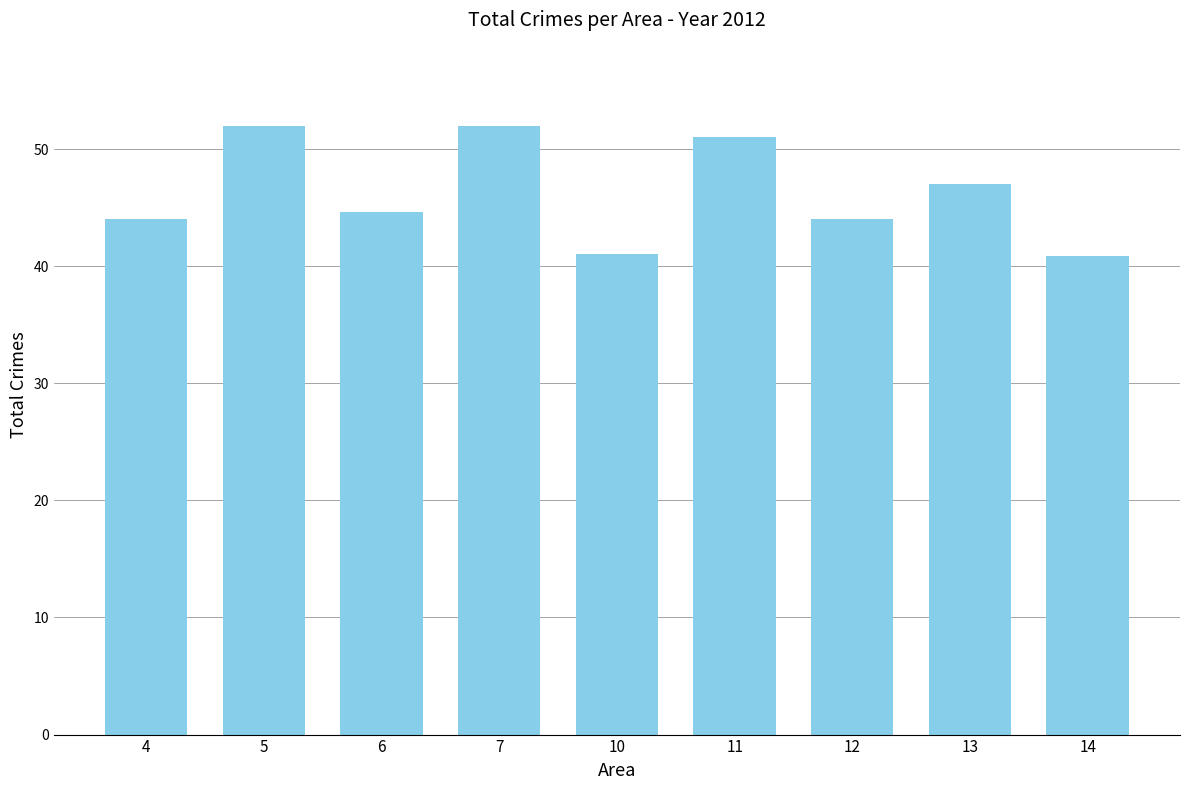

What is the maximum value shown in the chart?

52.0